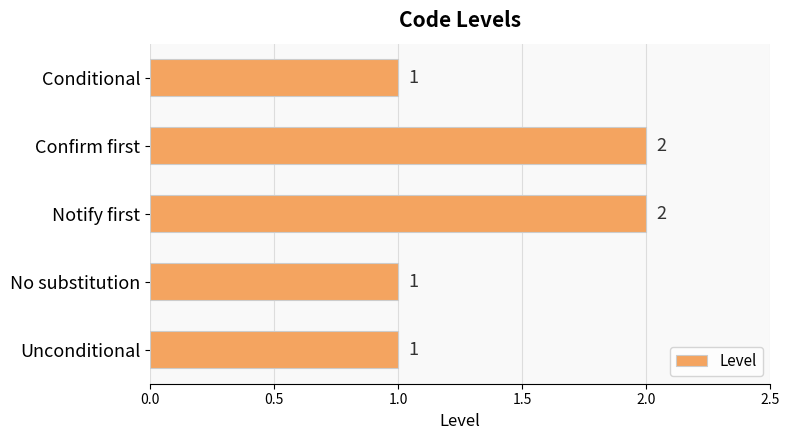

Count the number of data series in this chart.

1